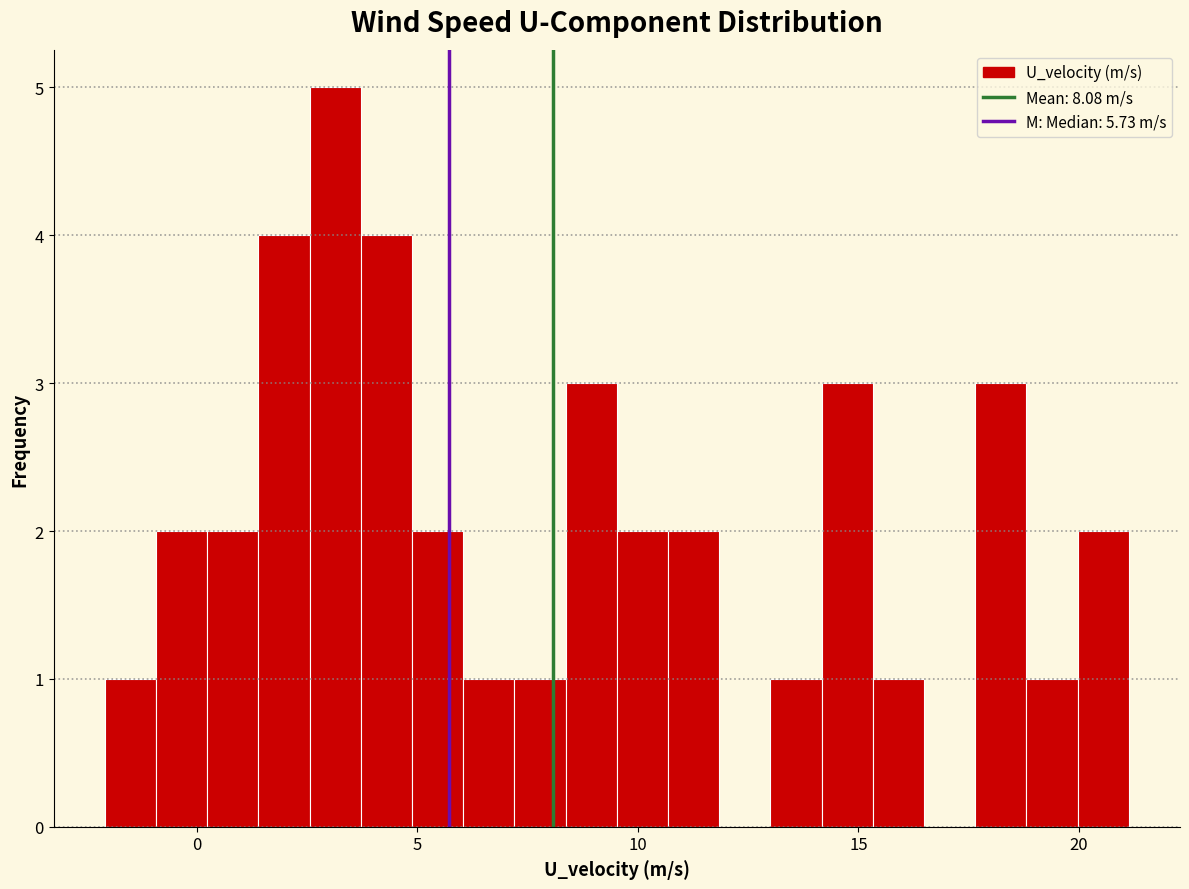

Read against the x-axis, roughly where is the centre of the tallest bar?

3.0